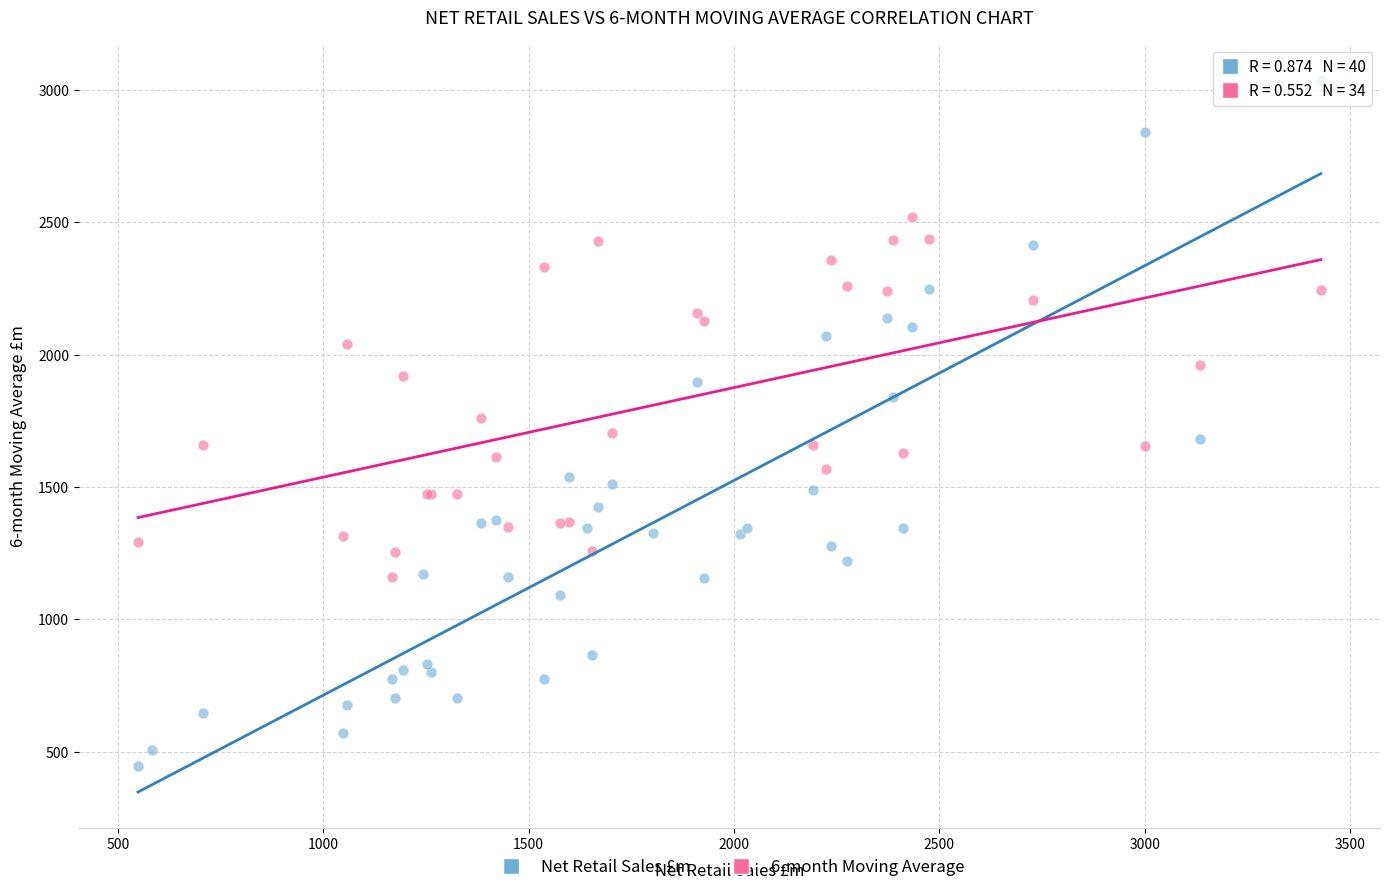

Which series contains the lowest Y value?

Net Retail Sales £m